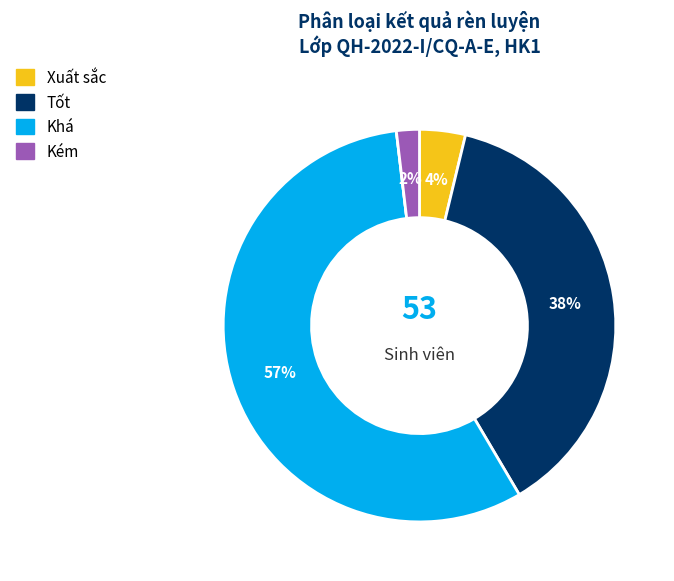

Is there a majority slice in this chart?

Yes